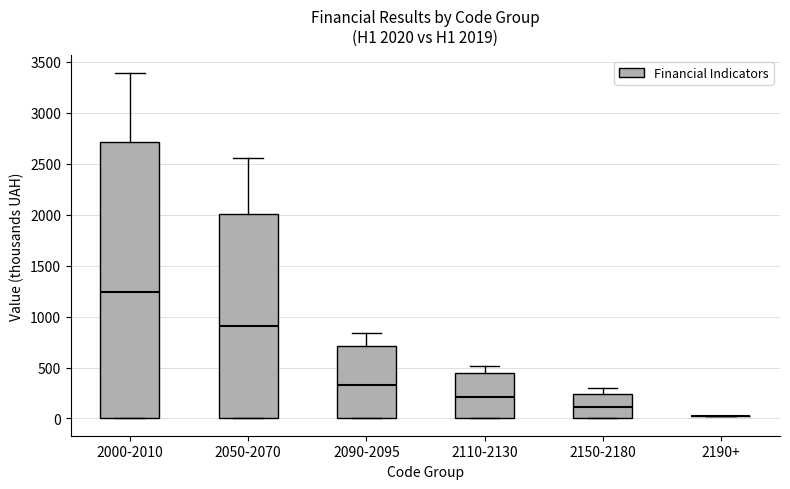

Comparing the boxes themselves (not the whiskers), which one is the tallest?

2000-2010